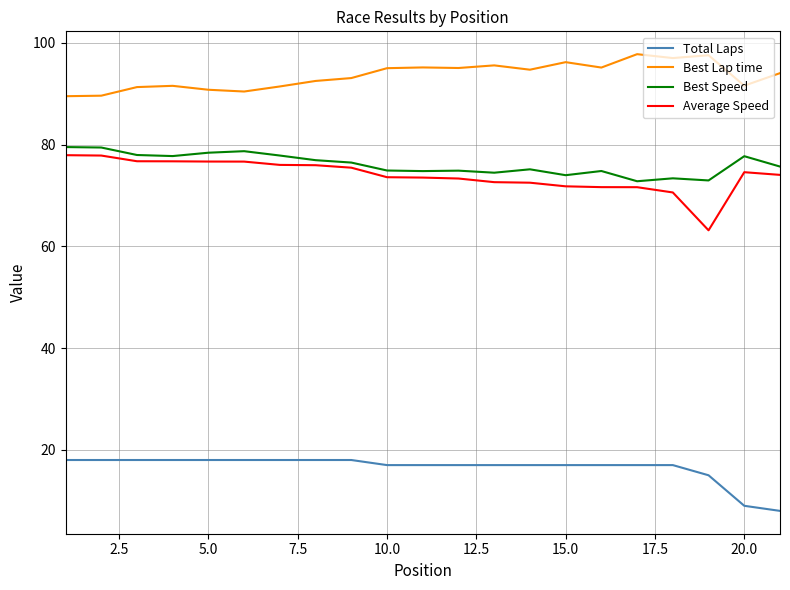

What is the maximum value shown in the chart?

97.8